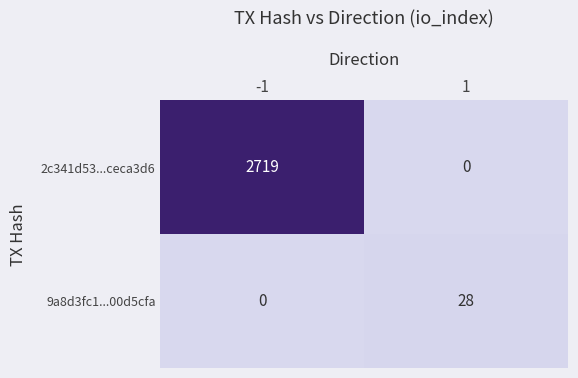

What is the maximum value for 9a8d3fc1...00d5cfa?

28